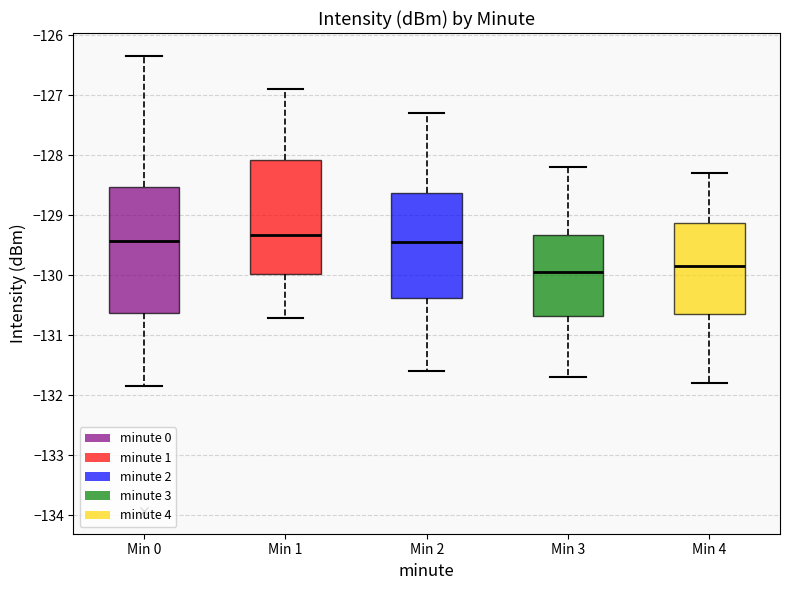

Reading left to right, read every box against the y-axis: the position of its median line, the range the box covers, and the ends of its whiskers. The values are not printed on the chart, so give them approximately, as read against the axis.

Min 0: median -129.4, box -130.6 to -128.5, whiskers -131.8 to -126.3
Min 1: median -129.3, box -130.0 to -128.1, whiskers -130.7 to -126.9
Min 2: median -129.4, box -130.4 to -128.6, whiskers -131.6 to -127.3
Min 3: median -129.9, box -130.7 to -129.3, whiskers -131.7 to -128.2
Min 4: median -129.8, box -130.6 to -129.1, whiskers -131.8 to -128.3